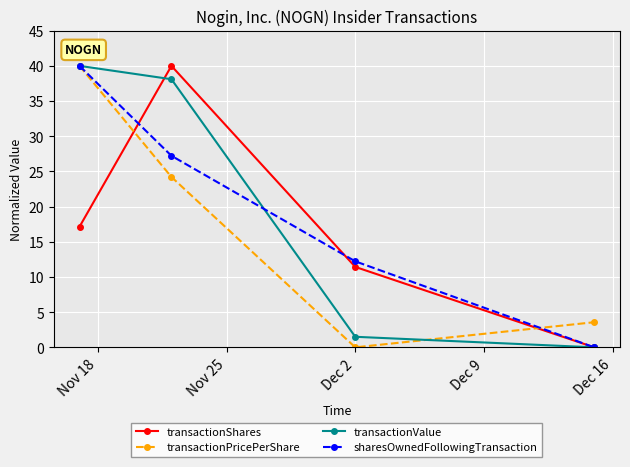

What is the difference between the maximum and minimum values in the transactionValue series?

40.0